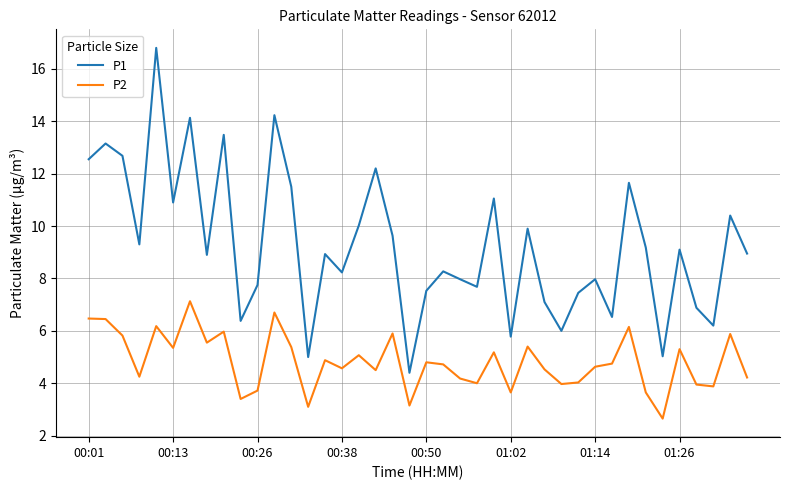

Which series has the largest total across all categories?

P1